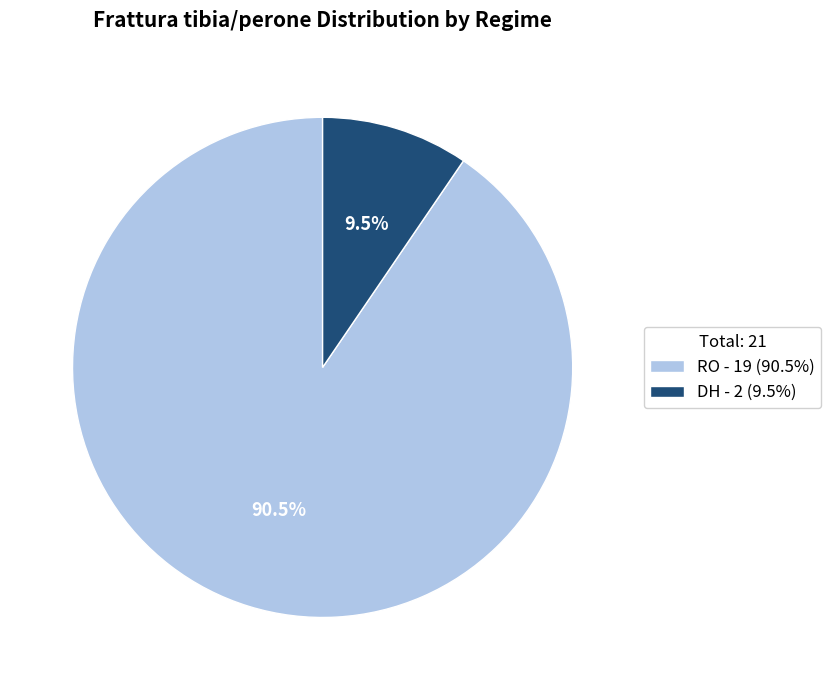

To the nearest percent, what is the average slice percentage?

50%